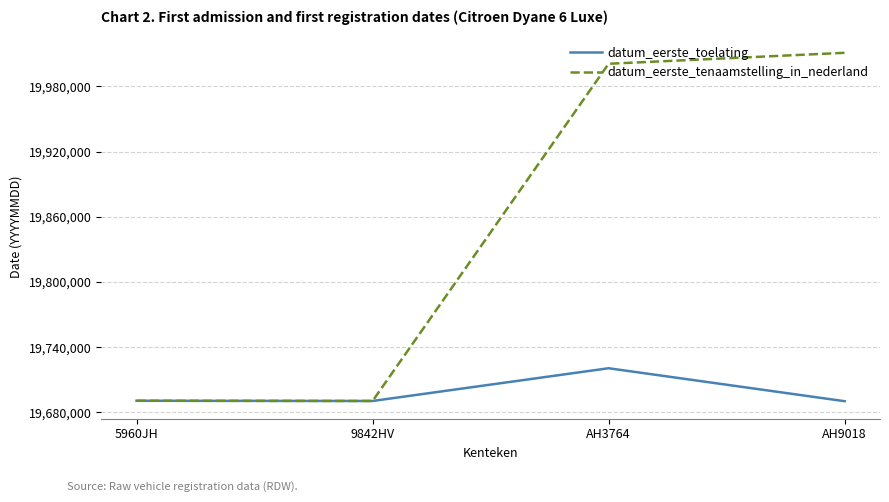

What is the difference between the datum_eerste_toelating values at 5960JH and AH3764?

29918